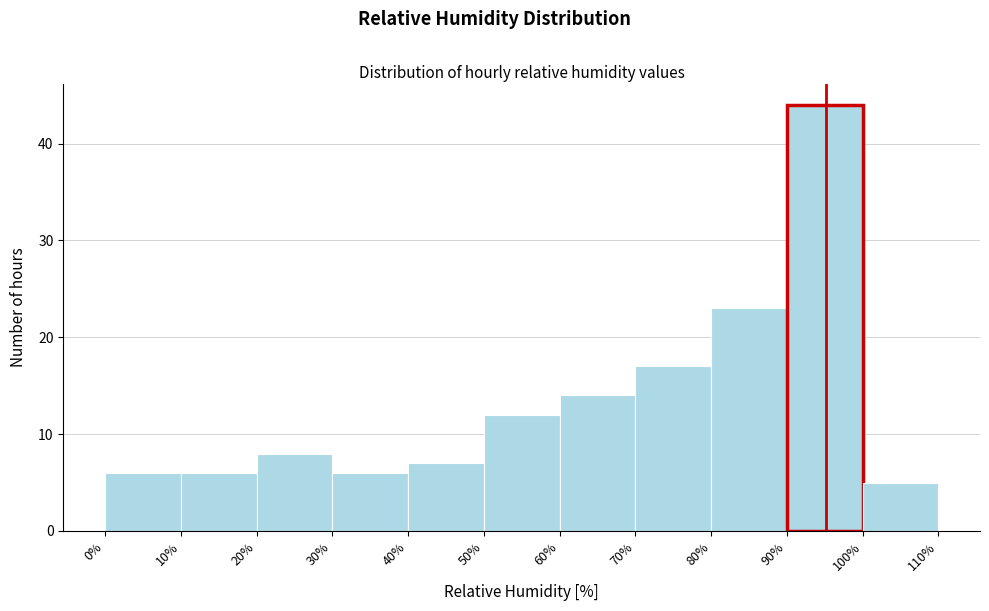

Reading left to right, transcribe this chart: for each bar, give the range it covers on the x-axis and its height. The values are not printed on the chart, so give them approximately, as read against the axis.

0% to 10%: 6
10% to 20%: 6
20% to 30%: 8
30% to 40%: 6
40% to 50%: 7
50% to 60%: 12
60% to 70%: 14
70% to 80%: 17
80% to 90%: 23
90% to 100%: 44
100% to 110%: 5